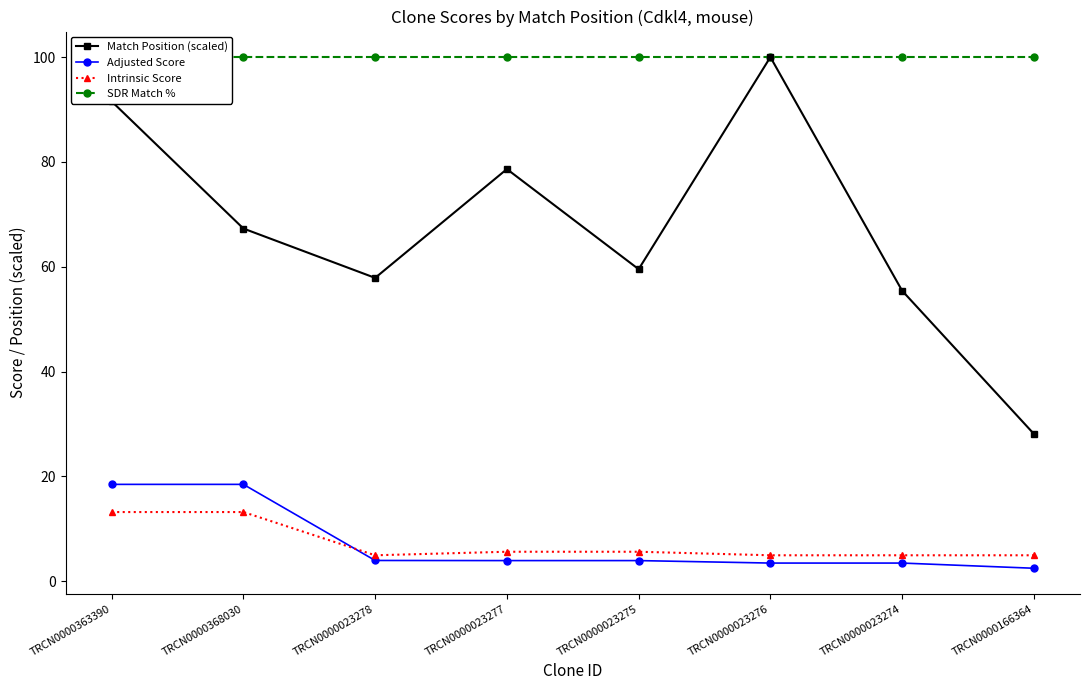

How many values in the Adjusted Score series are below 3?

1